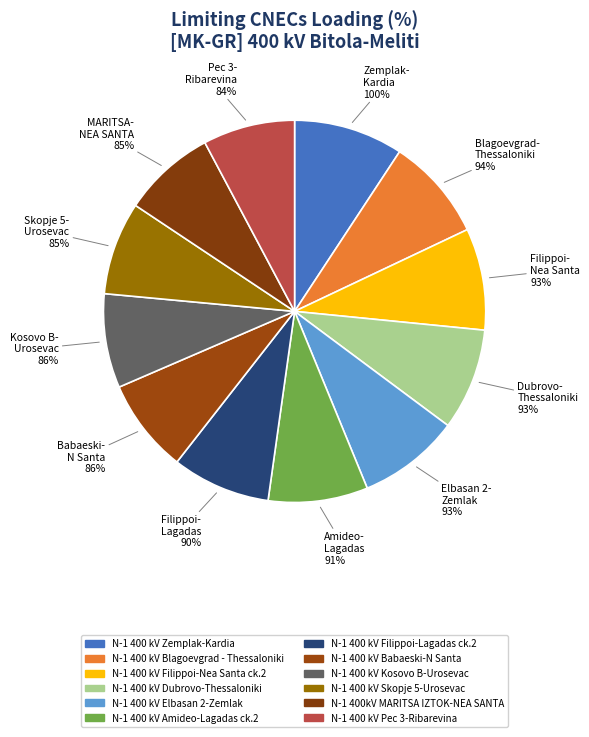

How many segments does this pie chart have?

12